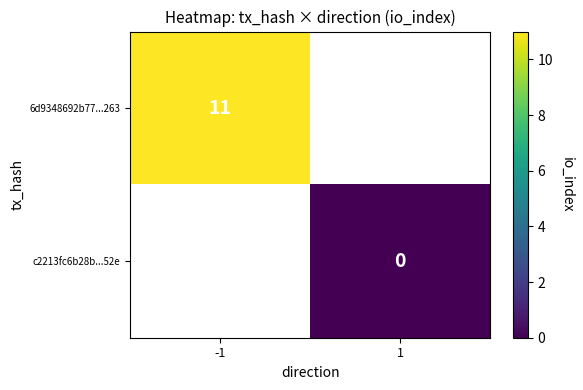

Is it true that 6d9348692b77...263 equals 11 at -1?

True